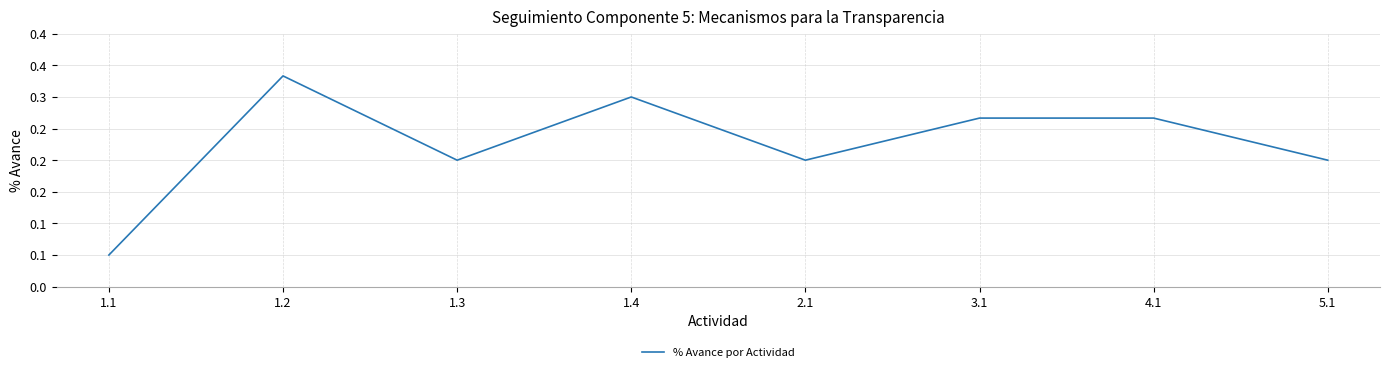

Rank the categories by value from highest to lowest.

1.2, 1.4, 3.1, 4.1, 1.3, 2.1, 5.1, 1.1